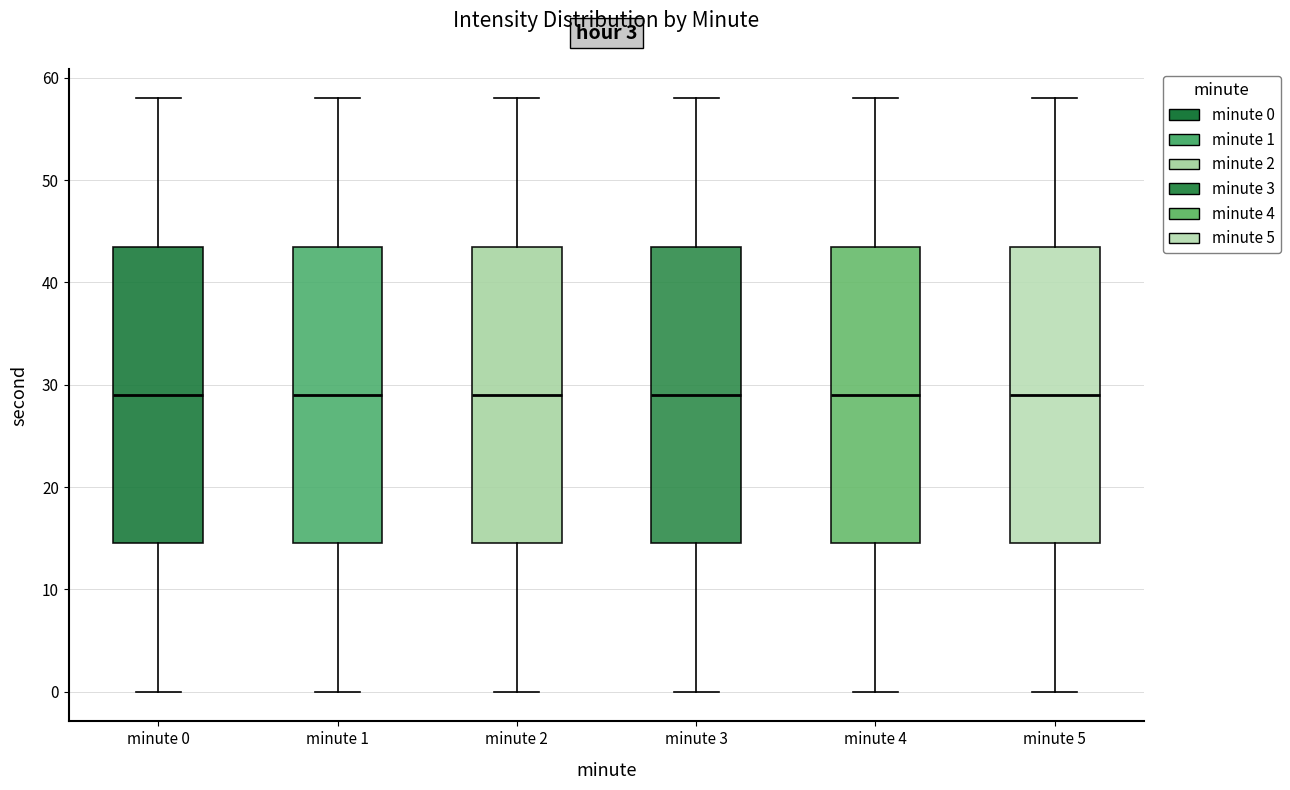

Reading left to right, transcribe this box plot: for each box, give where its median line is, the range the box spans, and where its two whiskers end, as read against the y-axis. The values are not printed on the chart, so give them approximately, as read against the axis.

minute 0: median 29, box 15 to 44, whiskers 0 to 58
minute 1: median 29, box 15 to 44, whiskers 0 to 58
minute 2: median 29, box 15 to 44, whiskers 0 to 58
minute 3: median 29, box 15 to 44, whiskers 0 to 58
minute 4: median 29, box 15 to 44, whiskers 0 to 58
minute 5: median 29, box 15 to 44, whiskers 0 to 58